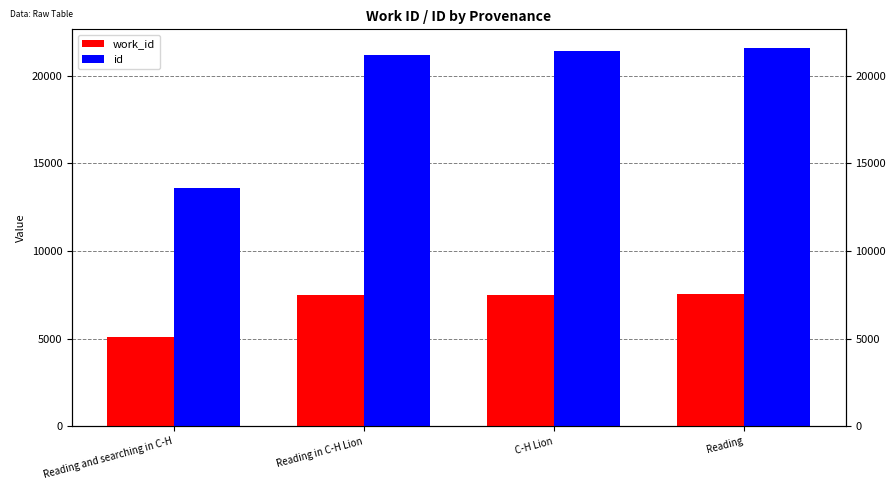

What is the difference between the second highest and second lowest values in the work_id series?

12